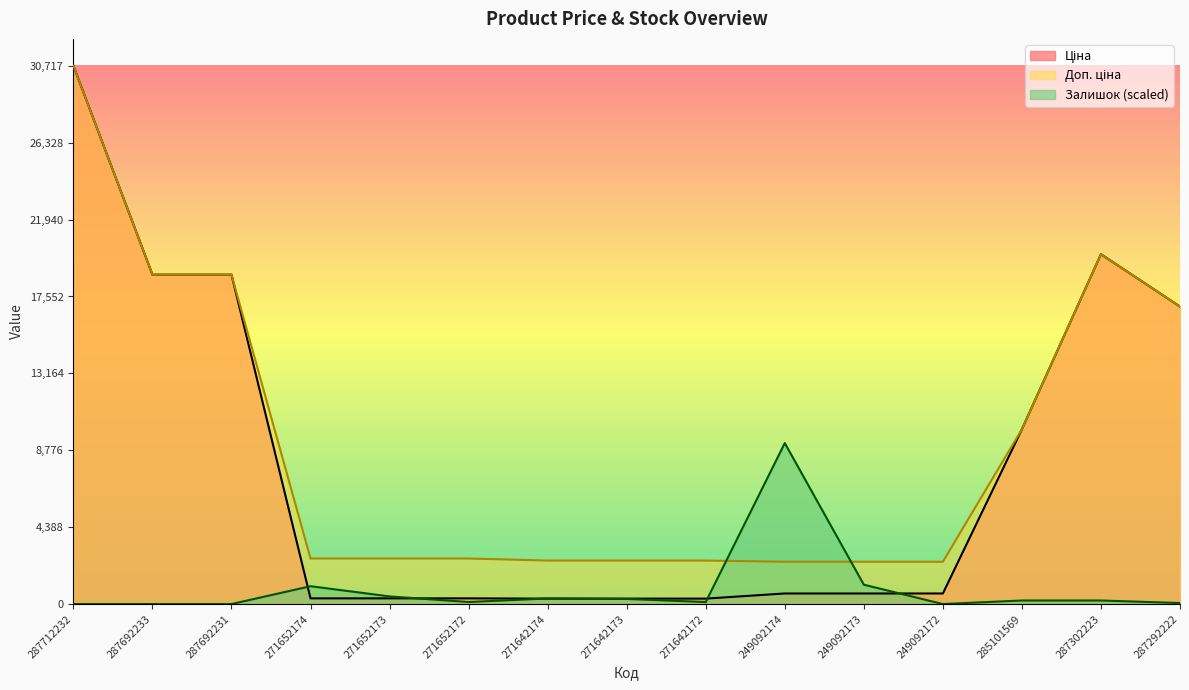

At which label does Залишок reach its minimum?

287712232